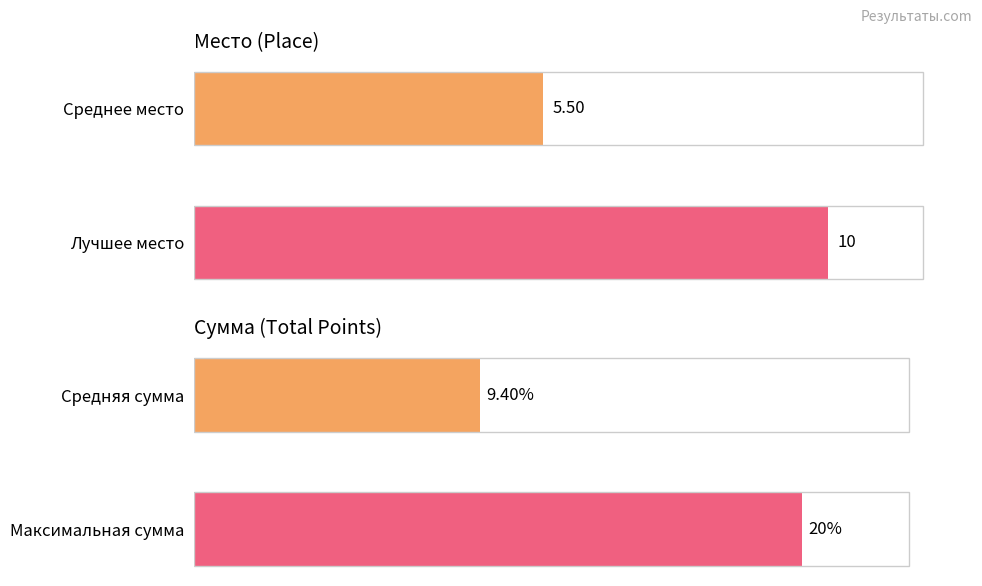

The Место series shows 3.2 at Среднее место. True or false?

False